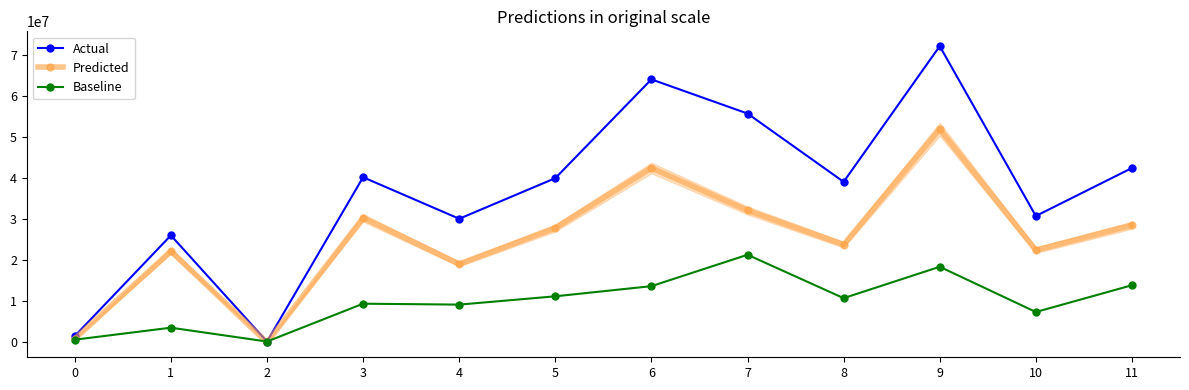

What is the sum of the Actual values at 11 and 10?

73350000